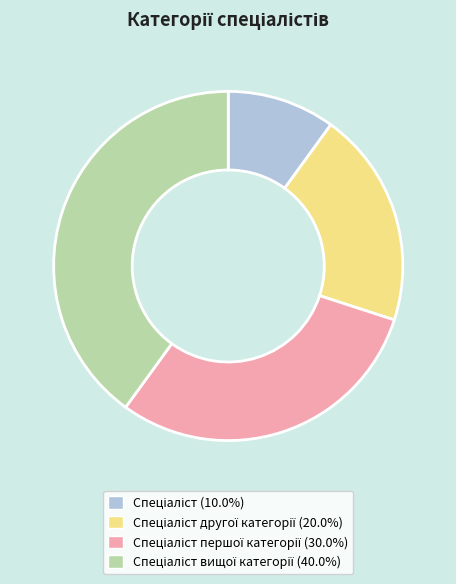

Is there a majority slice in this chart?

No